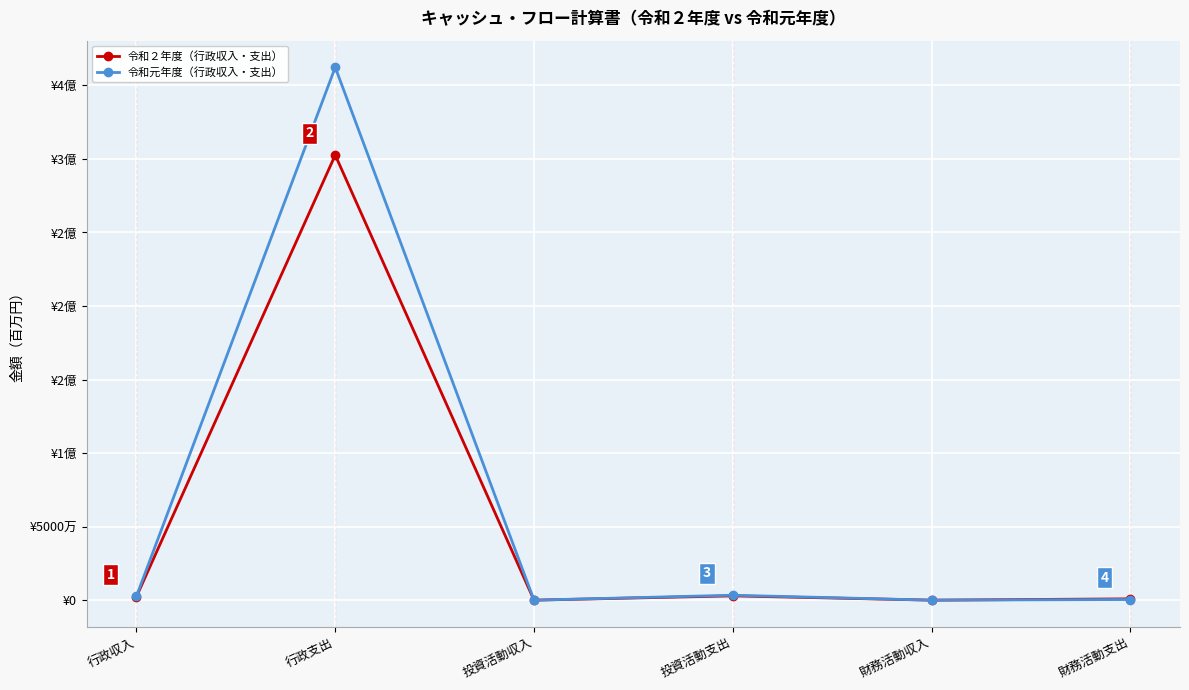

What are all the series names shown in the legend?

令和２年度（行政収入・支出）, 令和元年度（行政収入・支出）